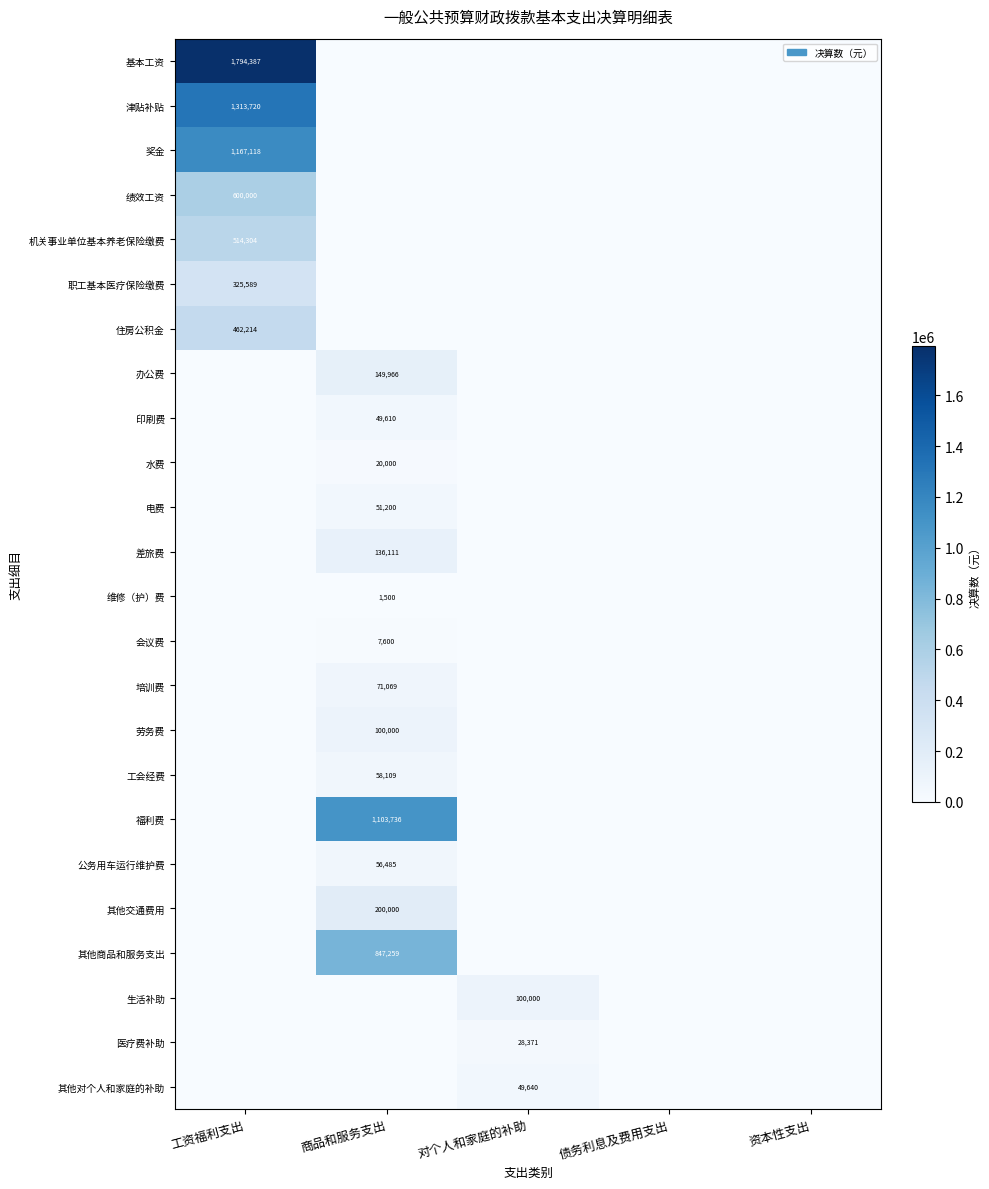

What is the maximum value shown in the chart?

1794387.0